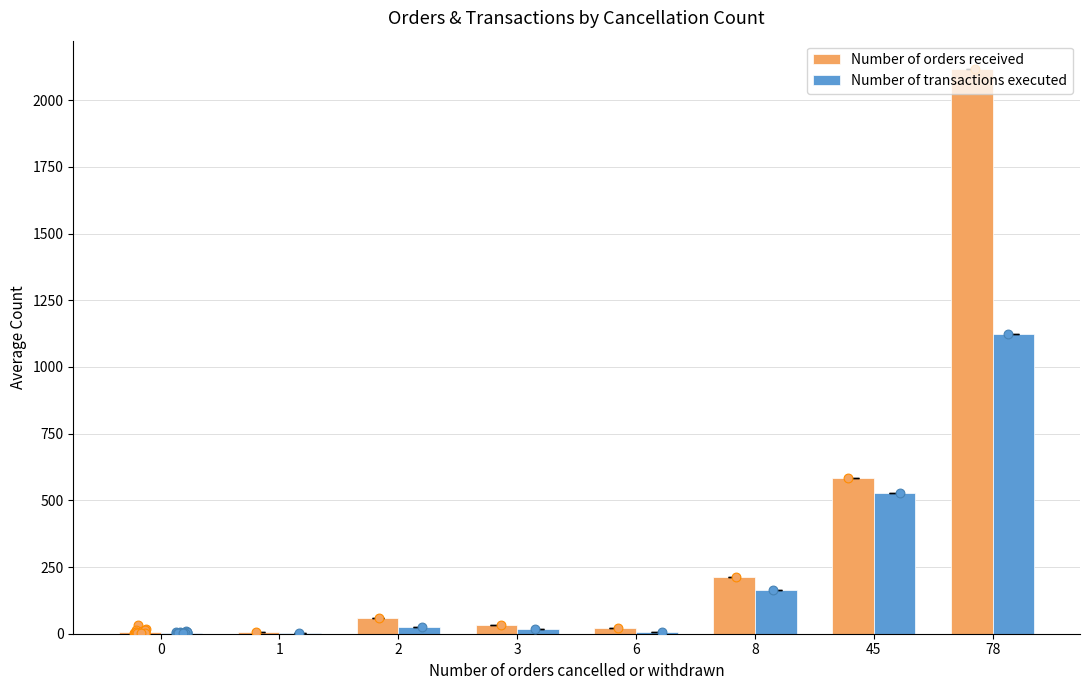

At how many categories does at least one series exceed 971?

1